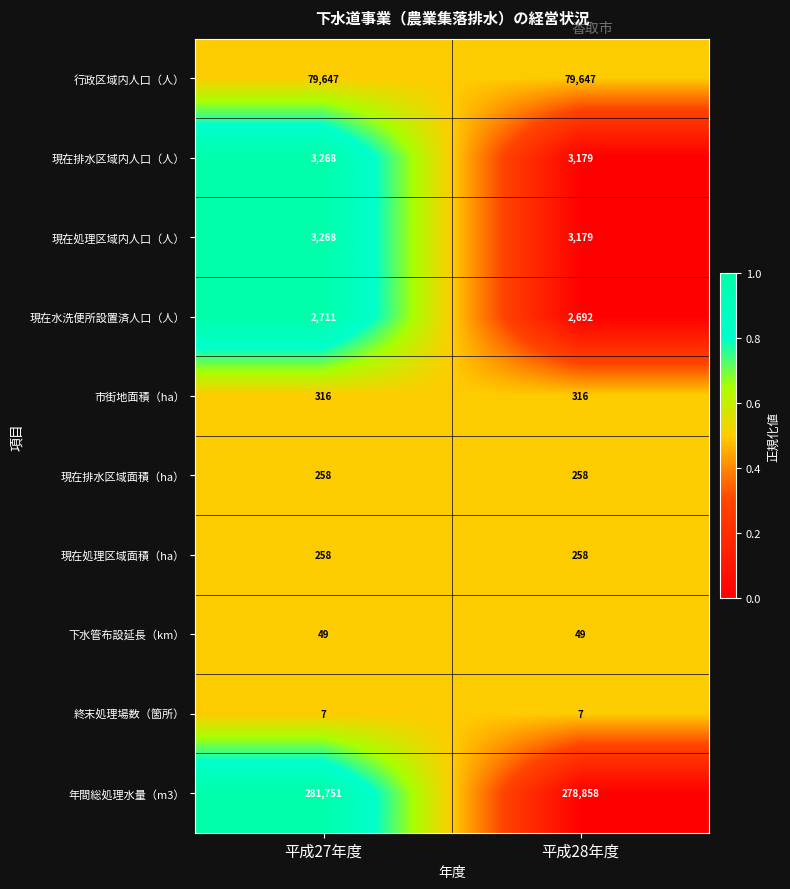

What is the sum of all 現在排水区域内人口（人） values?

6447